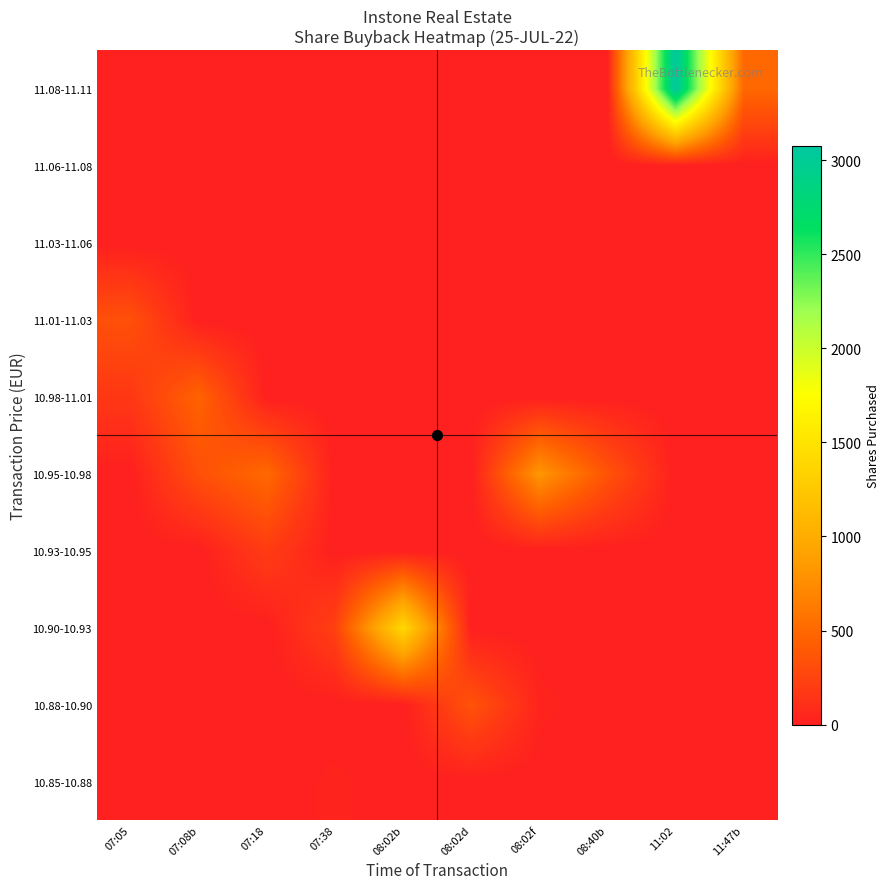

What is the maximum value shown in the chart?

3077